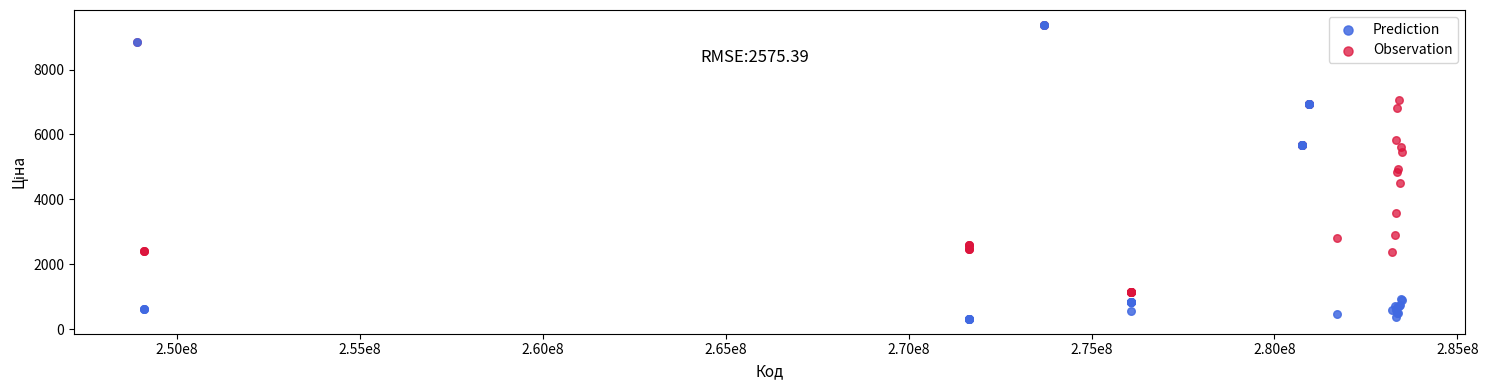

Which series reaches the minimum Y coordinate?

Prediction